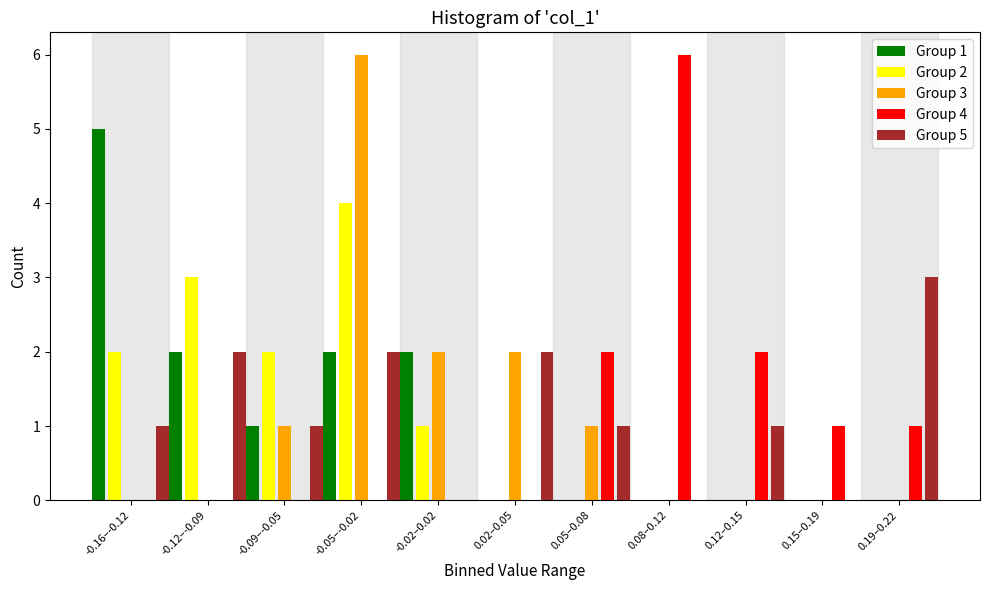

The value of Group 5 at 0.19–0.22 is 1. True or false?

False